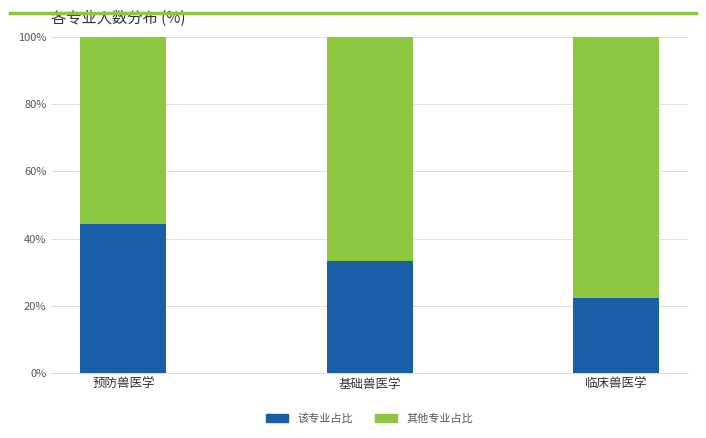

Is it true that the value at 临床兽医学 is 5.0?

False